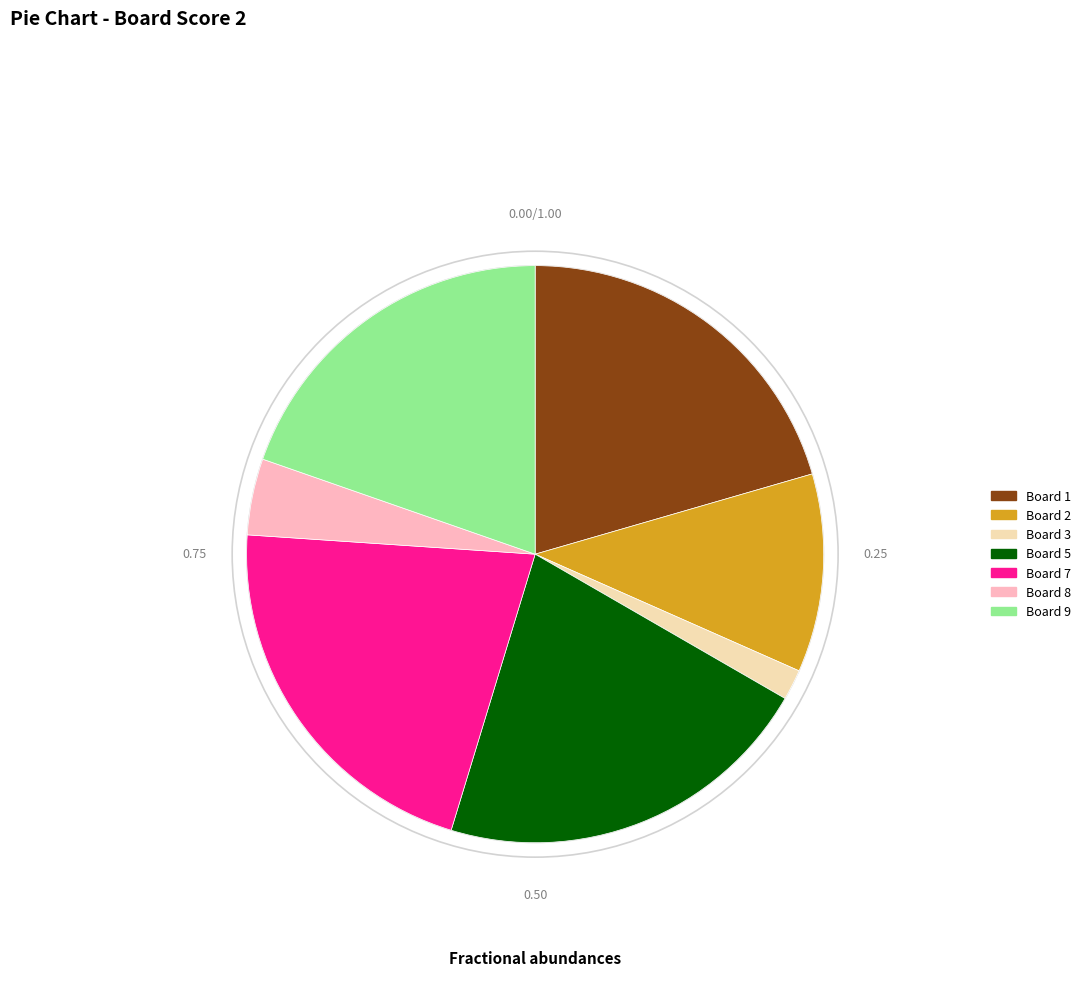

Is the sum of Board 2 and Board 3 greater than half?

No